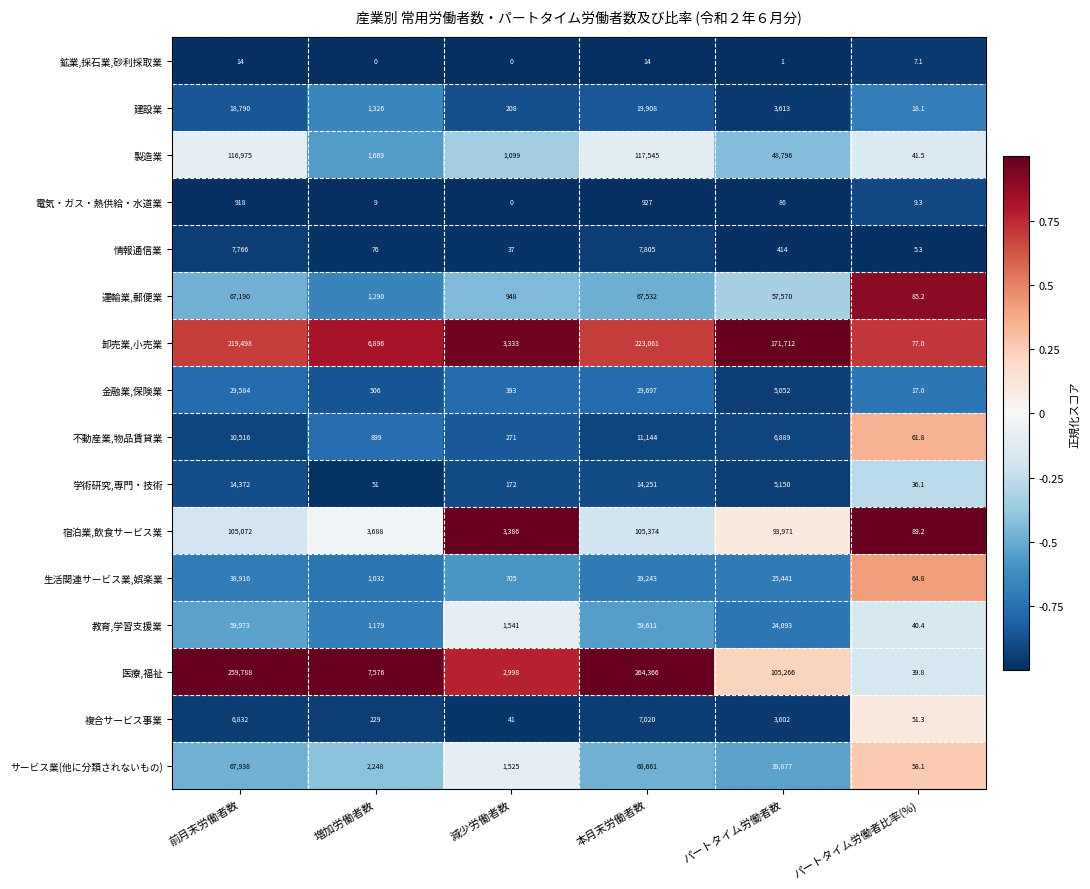

What is the total value across all series at パートタイム労働者数?

591533.0